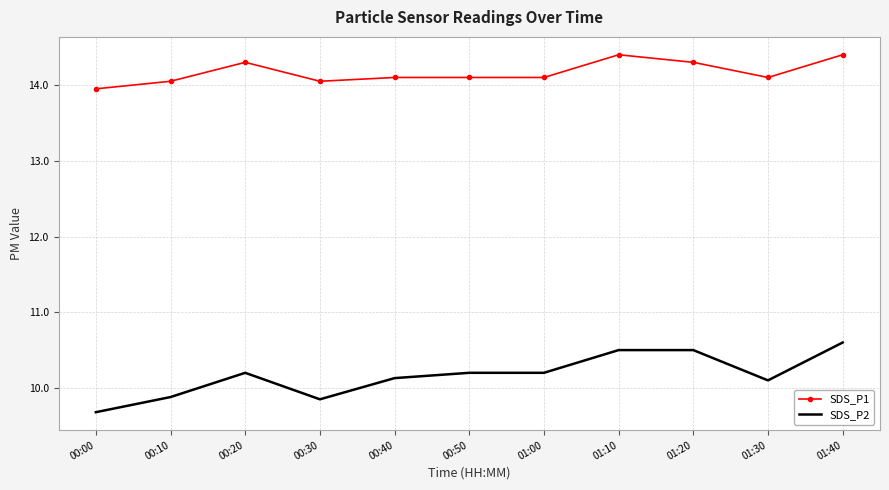

Is it true that SDS_P1 equals 14.1 at 00:40?

True